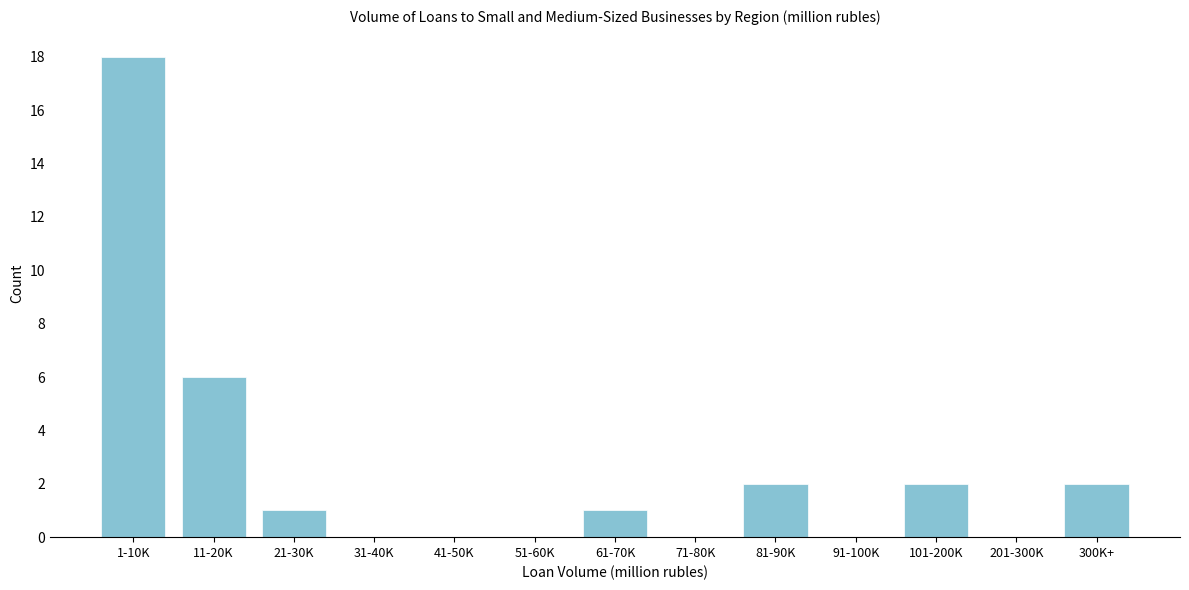

Reading left to right, list all the values displayed in this chart.

1-10K=18	11-20K=6	21-30K=1	31-40K=0	41-50K=0	51-60K=0	61-70K=1	71-80K=0	81-90K=2	91-100K=0	101-200K=2	201-300K=0	300K+=2